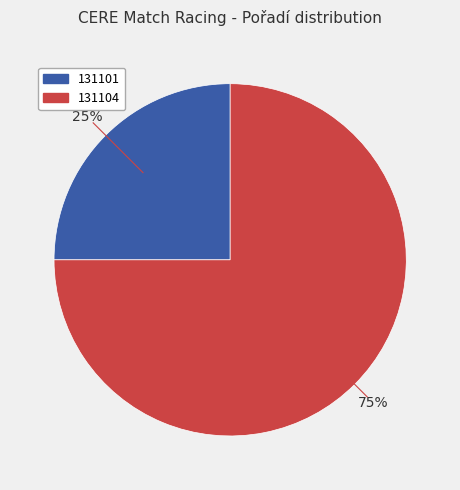

Which slice is the largest?

131104